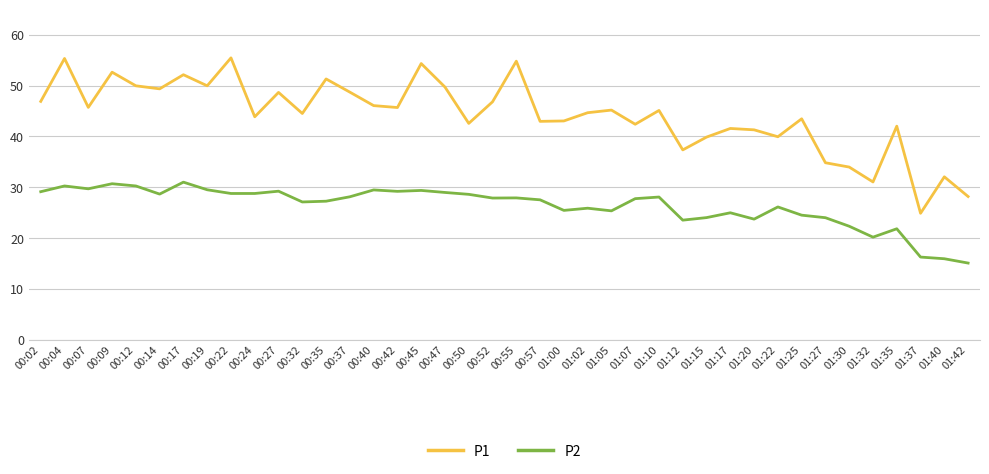

What value does the P2 series have at 00:14?

28.6